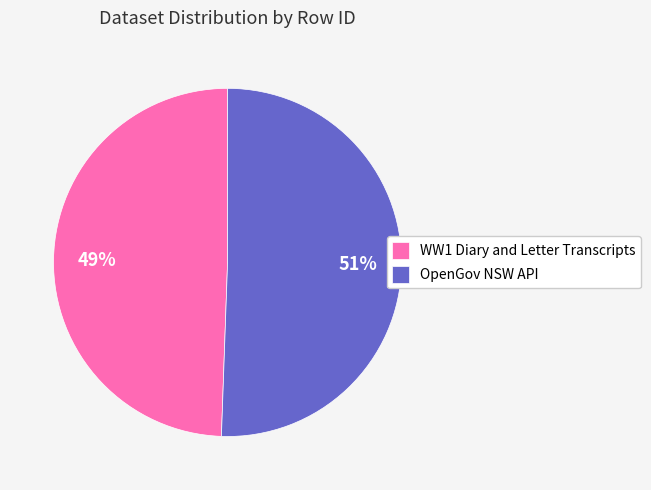

Rank the categories by value from lowest to highest.

WW1 Diary and Letter Transcripts, OpenGov NSW API